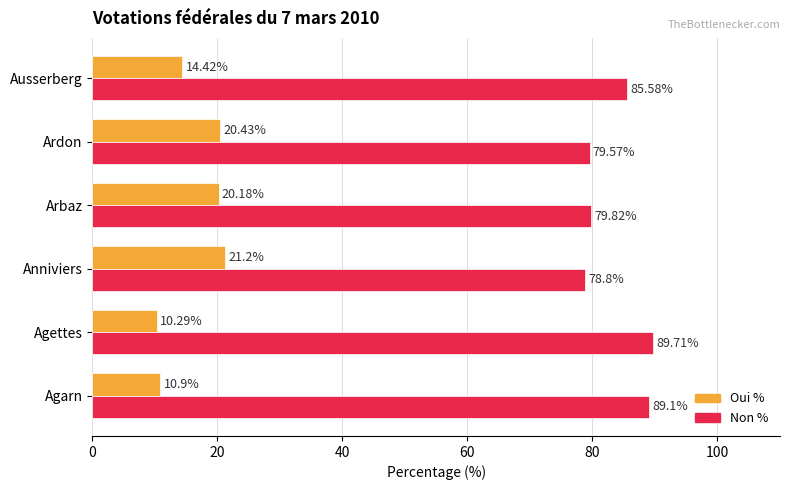

At which label is Oui % closest to 15?

Ausserberg